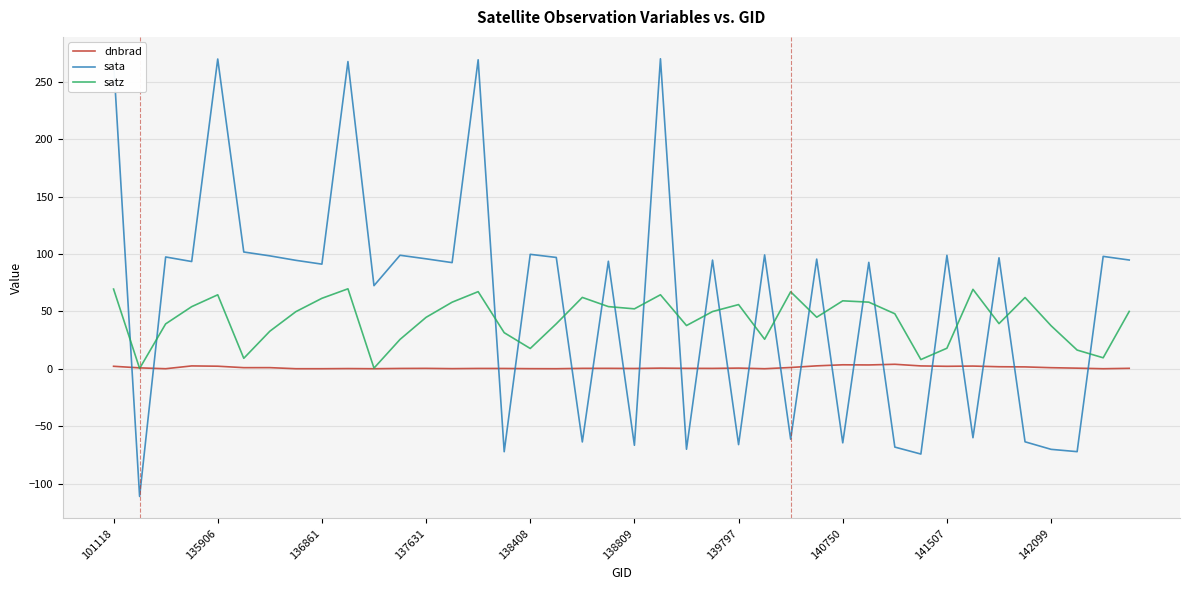

What is the sum of all dnbrad values?

44.1